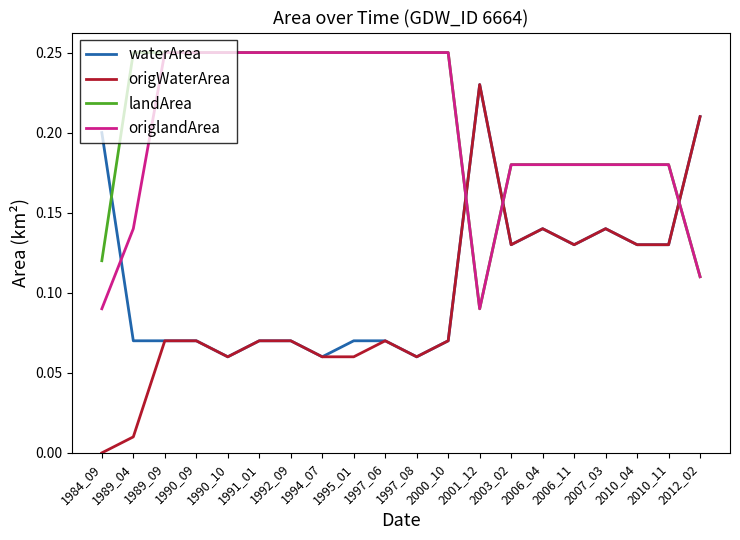

Is the value of origWaterArea at 1984_09 greater than the value of landArea at 2006_04?

No